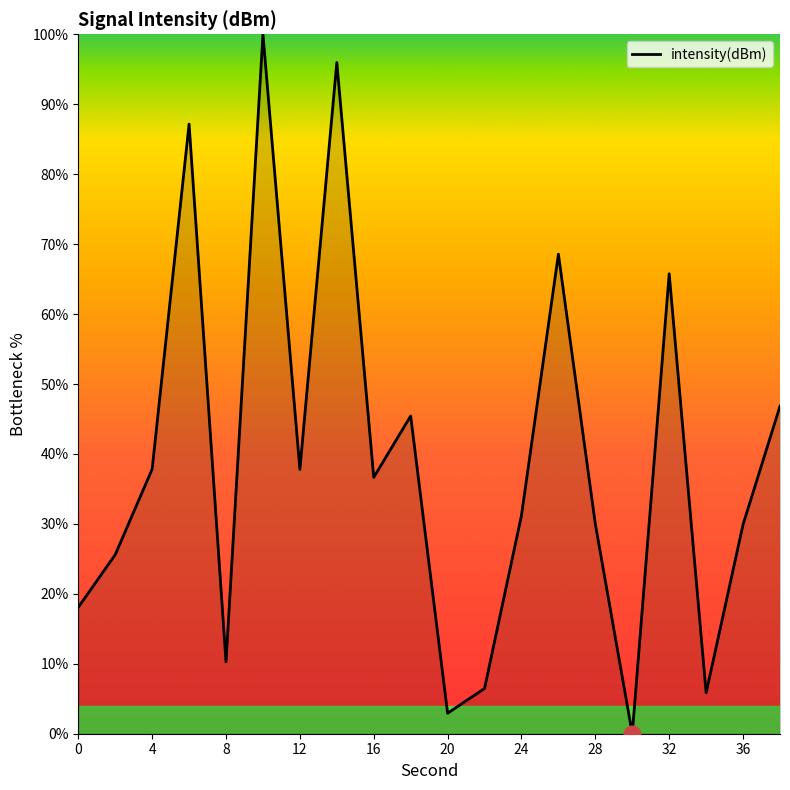

What is the difference between the maximum and minimum values?

100.0